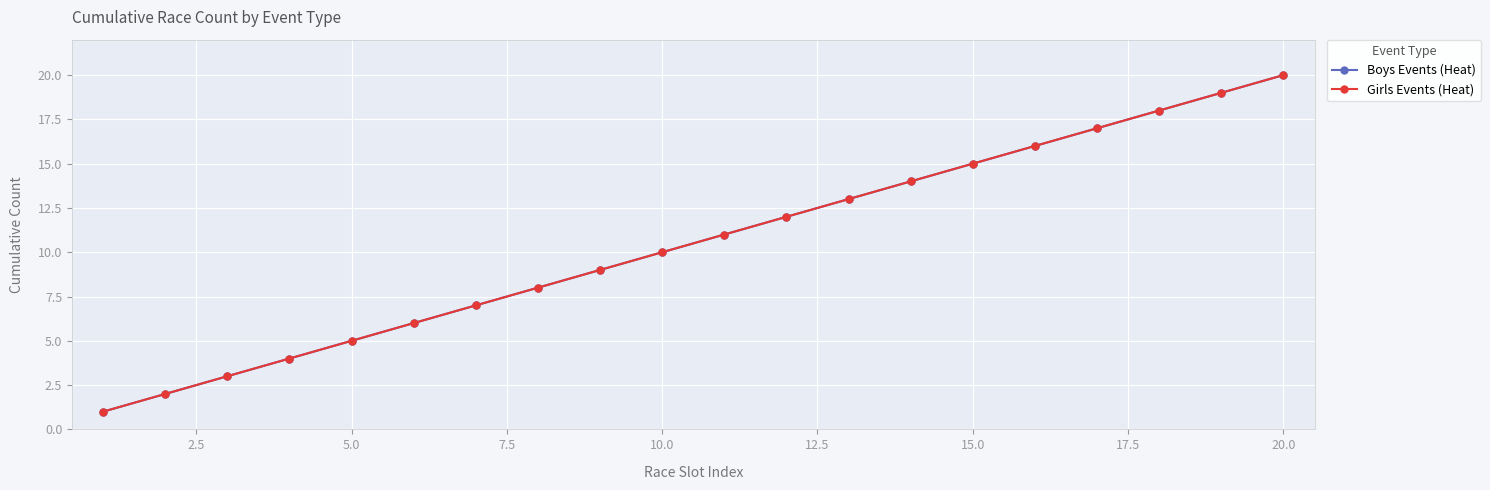

What is the value of the Girls Events (Heat) point at the 18th from the left?

18